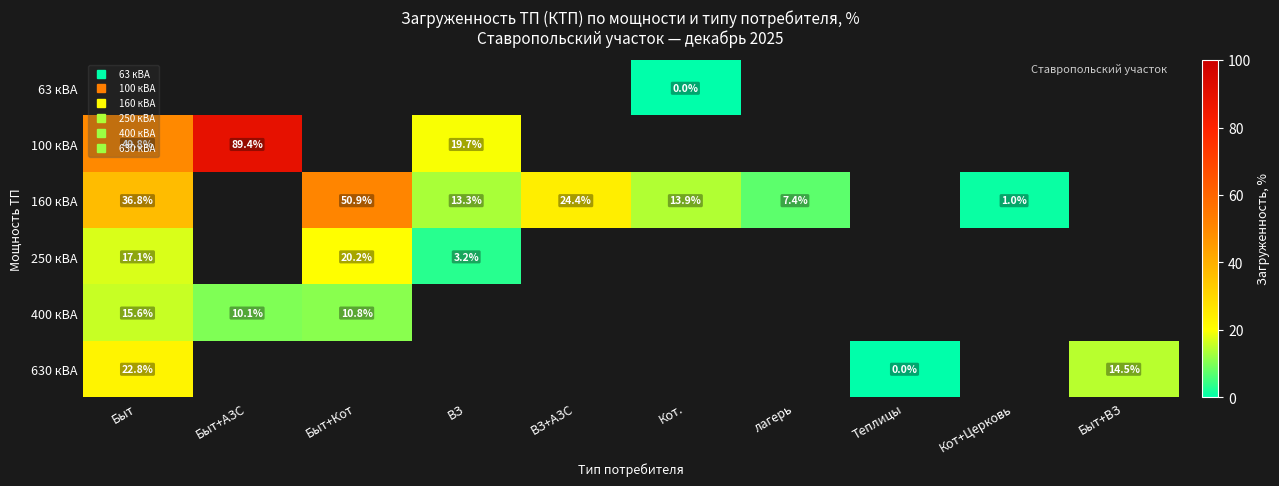

Which label corresponds to the smallest value in the chart?

Кот.